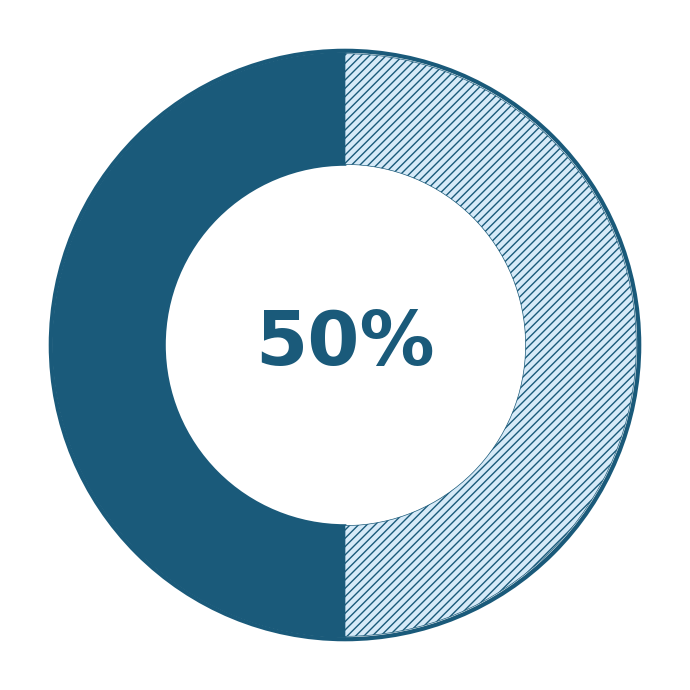

To the nearest percent, what is the average slice percentage?

50%